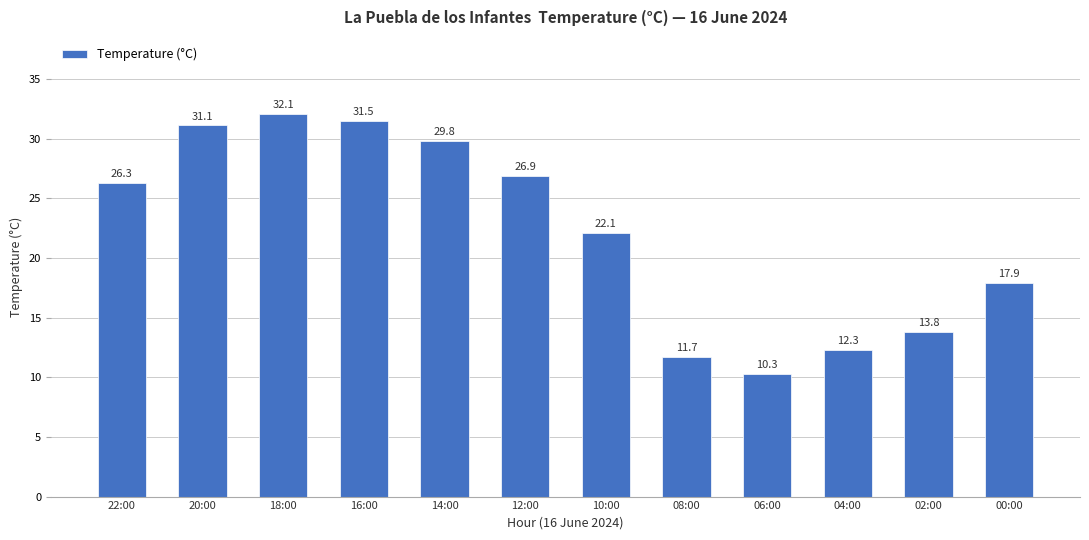

What position from the left is 00:00?

12